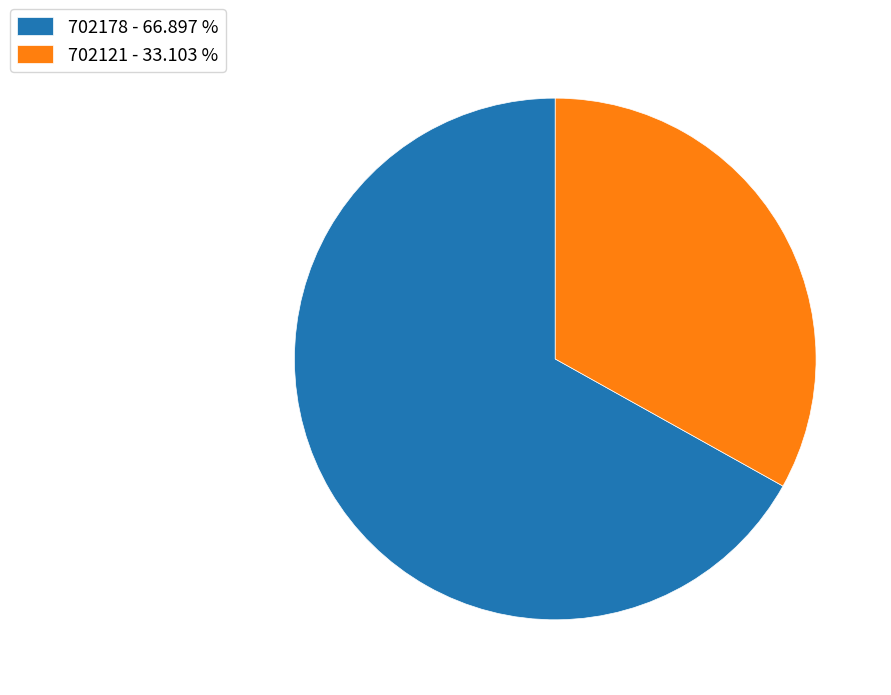

What is the smallest slice in the pie chart?

702121